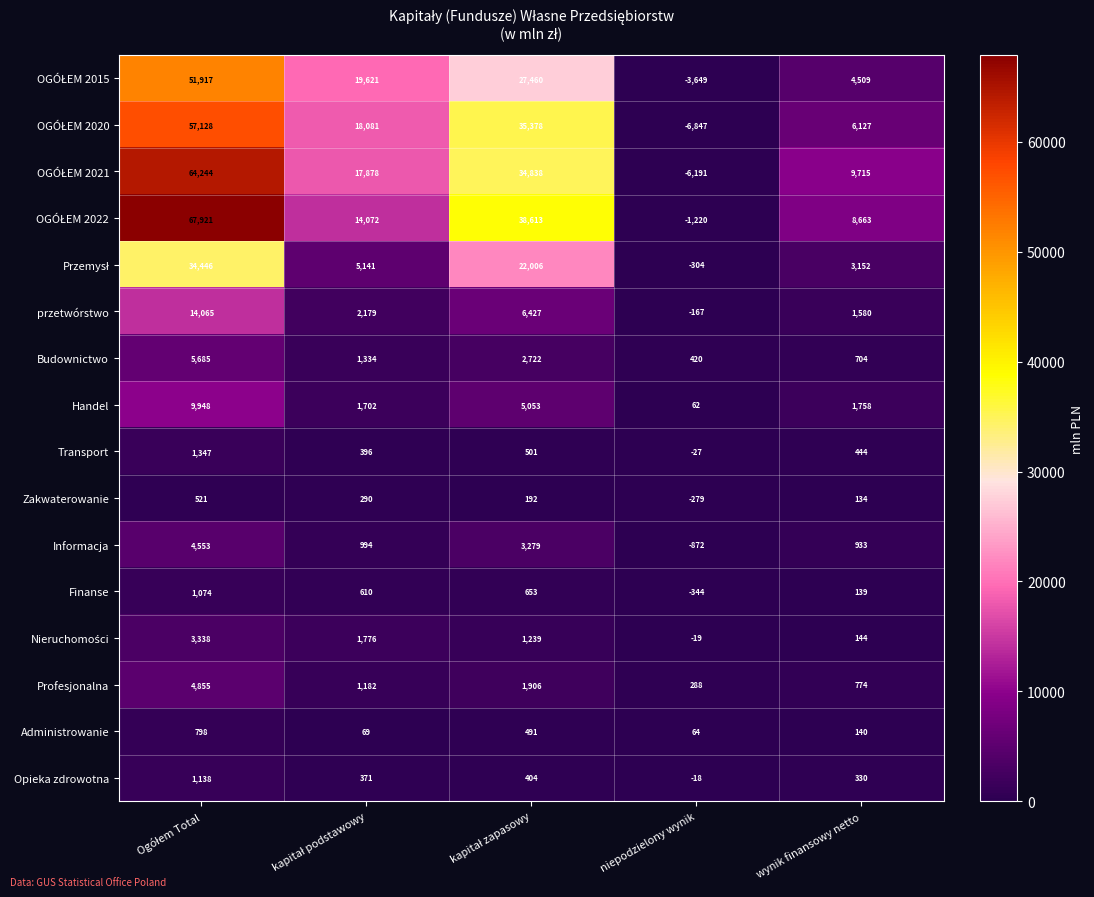

What is the difference between the highest and lowest values at niepodzielony wynik?

7267